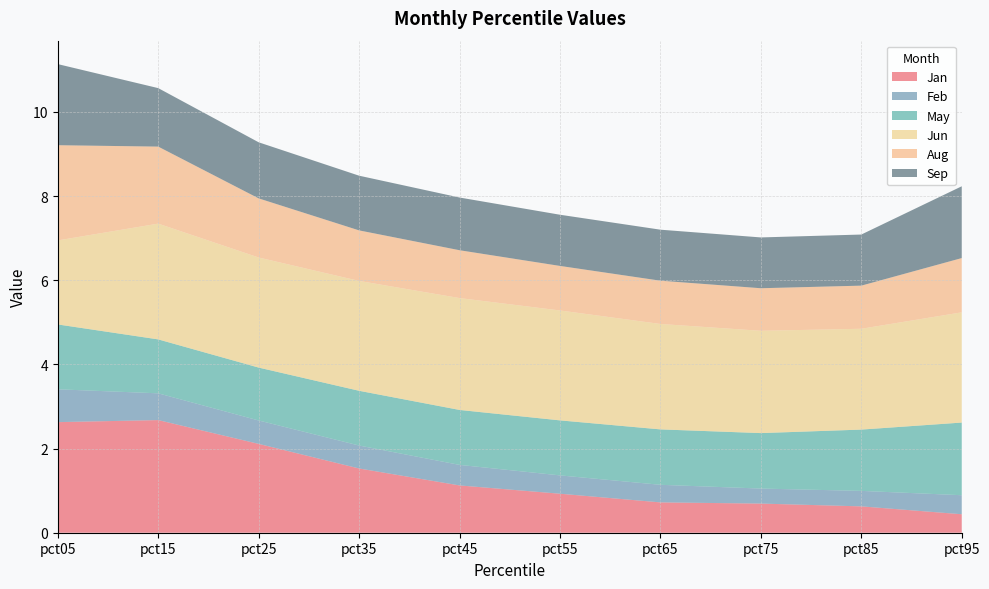

Reading left to right, list all the values displayed in this chart.

Jan: 2.6	2.7	2.1	1.5	1.1	0.9	0.7	0.7	0.6	0.4
Feb: 0.8	0.6	0.6	0.5	0.5	0.4	0.4	0.4	0.4	0.5
May: 1.5	1.3	1.3	1.3	1.3	1.3	1.3	1.3	1.5	1.7
Jun: 2.0	2.8	2.6	2.6	2.7	2.6	2.5	2.4	2.4	2.6
Aug: 2.3	1.8	1.4	1.2	1.1	1.1	1.0	1.0	1.0	1.3
Sep: 1.9	1.4	1.3	1.3	1.3	1.2	1.2	1.2	1.2	1.7